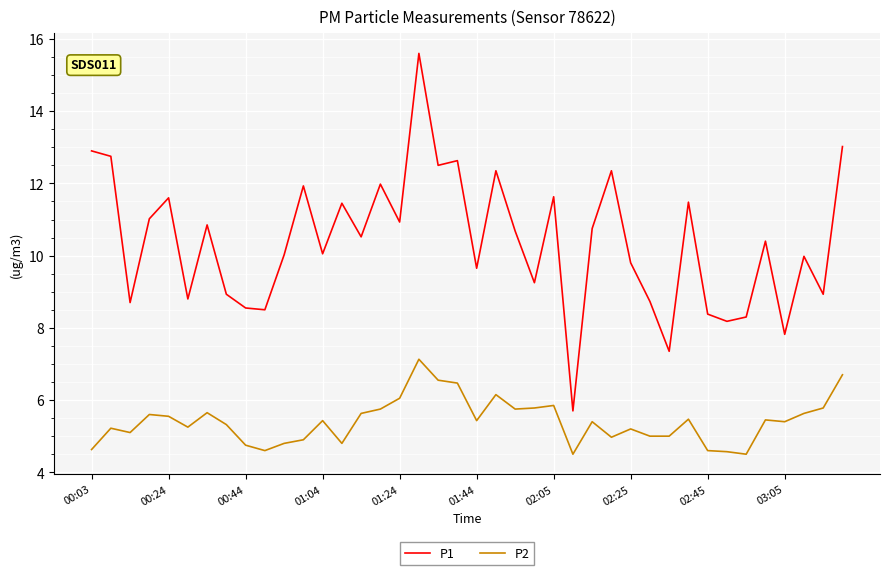

True or false: P1 and P2 cross at least once.

False